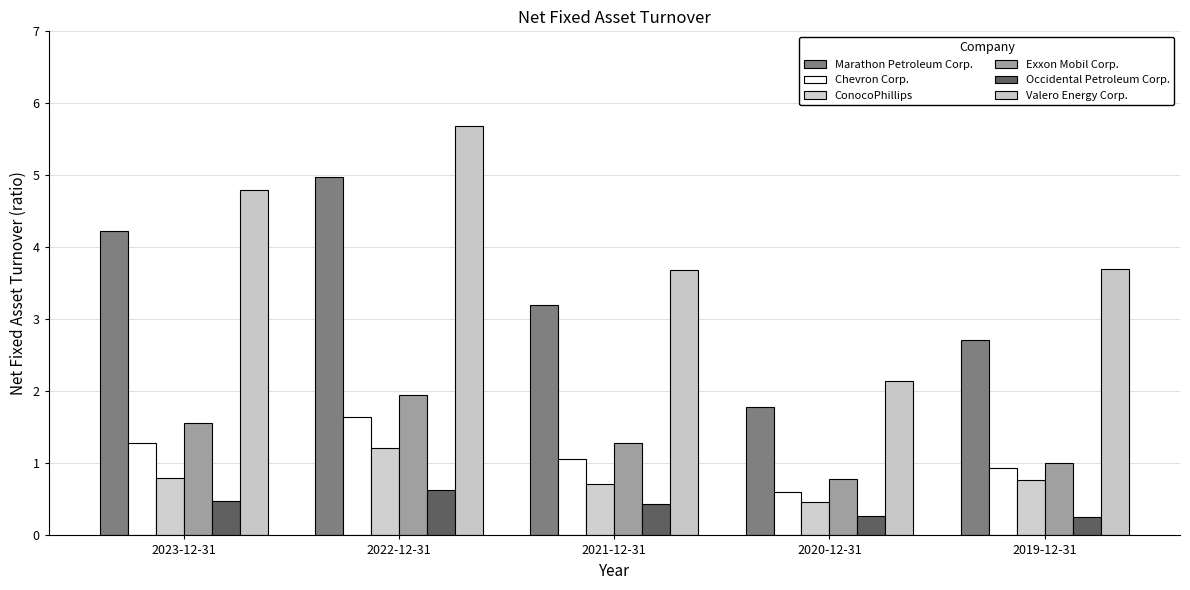

How many bars are there in total?

30